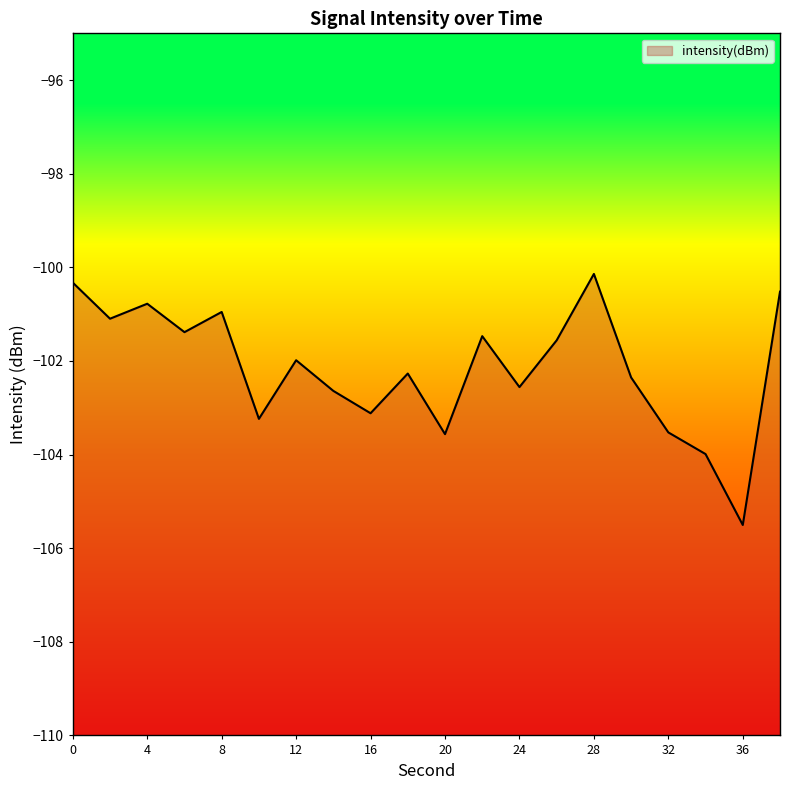

What is the value of the 1st point from the left?

-100.3